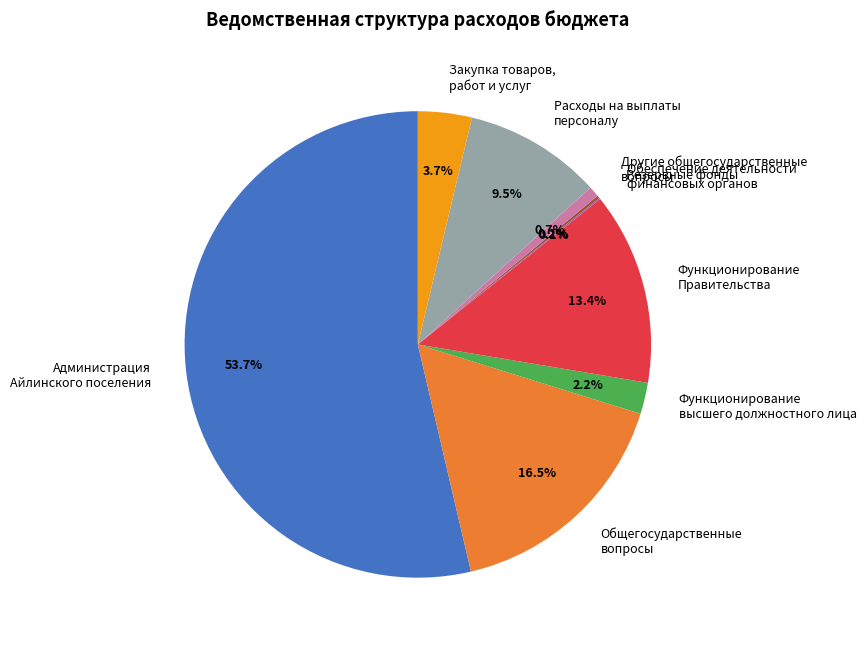

Which slice represents more than half of the pie?

Администрация Айлинского поселения